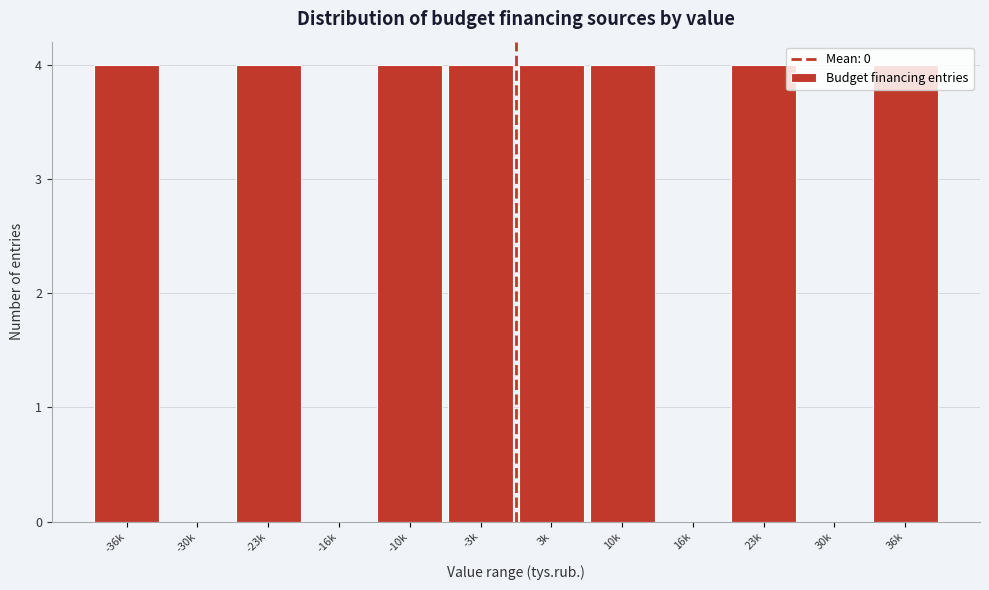

The chart shows a value of 2 at -16k. True or false?

False